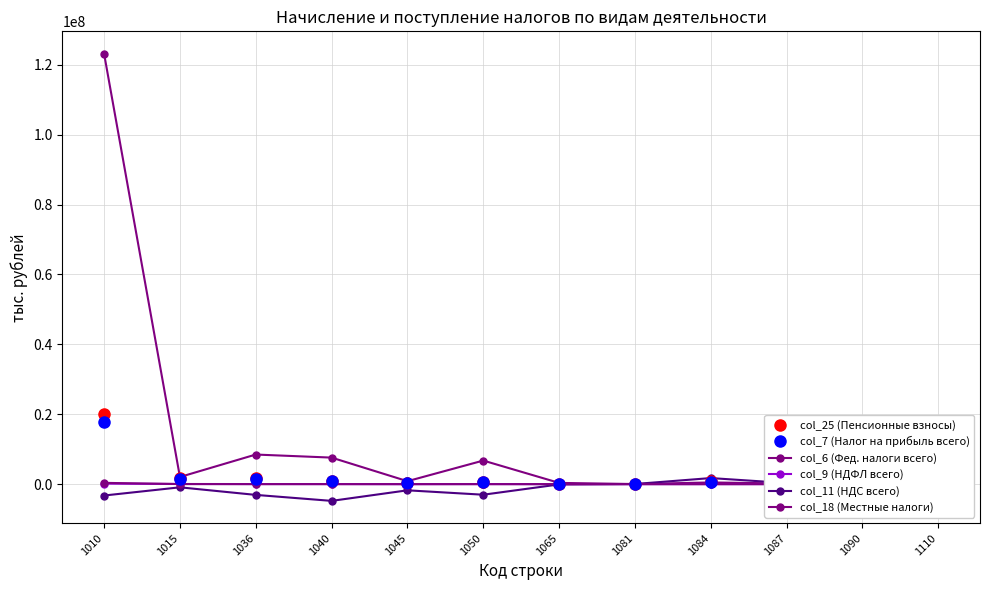

What is the maximum value shown in the chart?

123190350